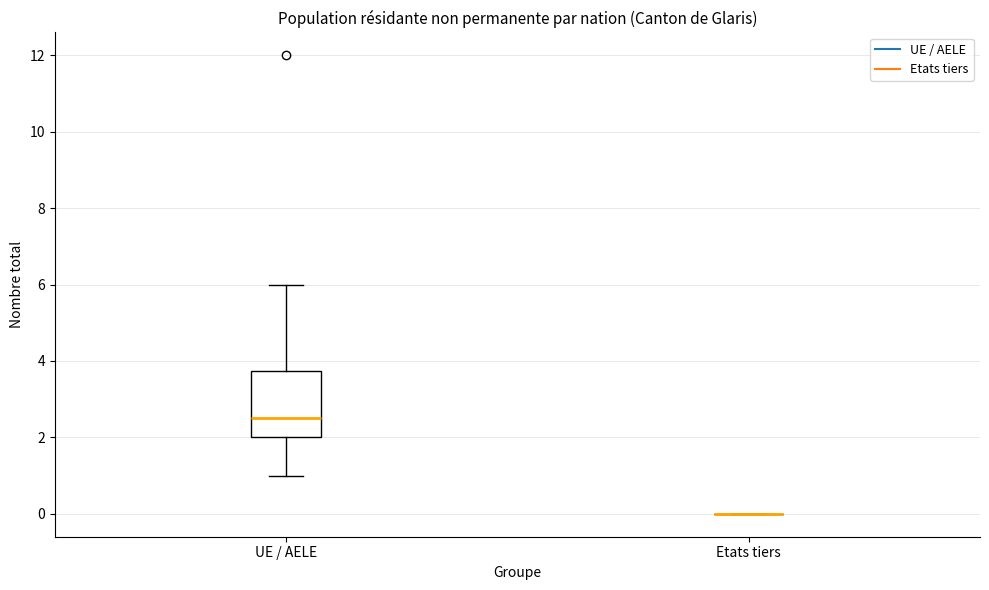

Comparing the boxes themselves (not the whiskers), which one is the tallest?

UE / AELE